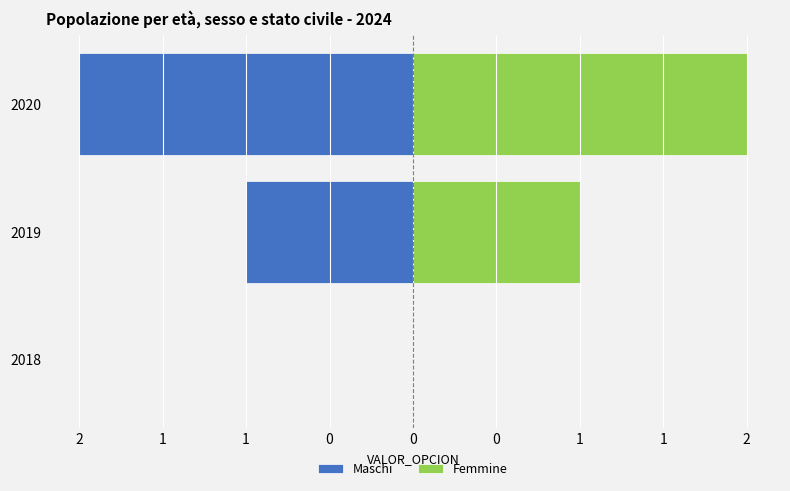

Count the number of categories in the chart.

3